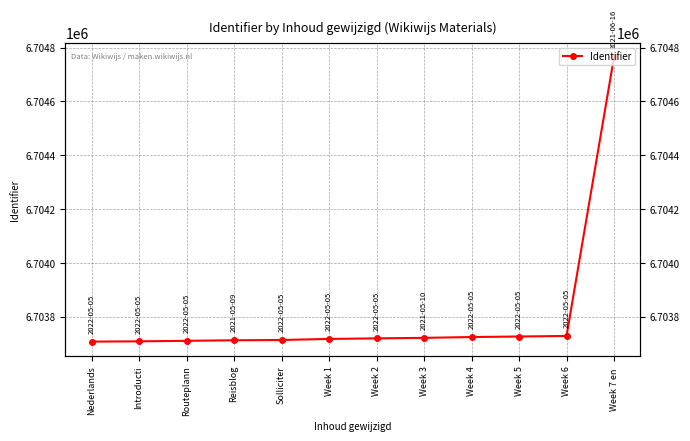

Reading left to right, extract all data points from this chart.

6703708	6703709	6703711	6703713	6703714	6703718	6703720	6703722	6703725	6703727	6703729	6704765